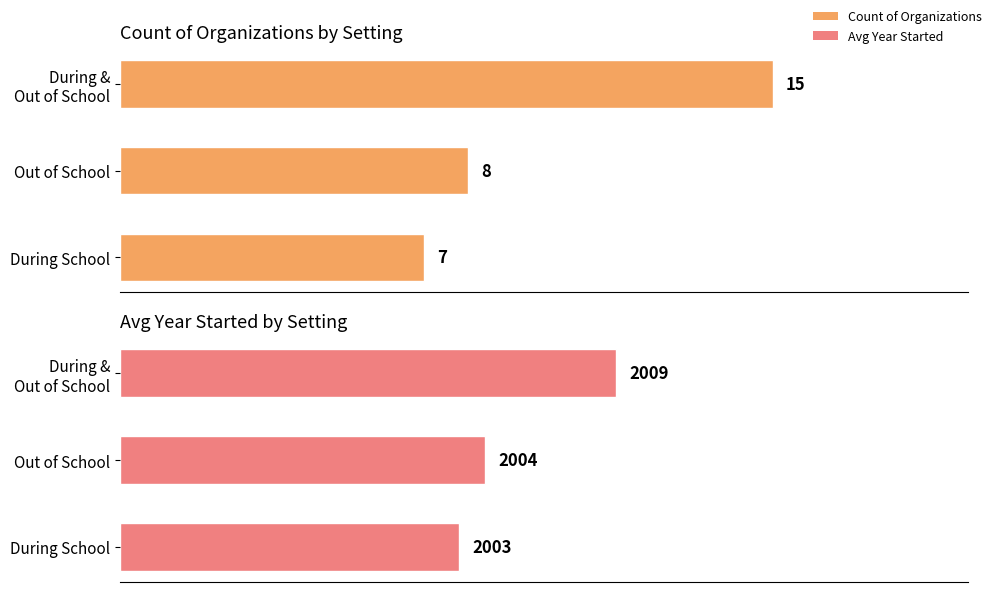

Between Out of School and During & Out of School, which is larger?

During & Out of School